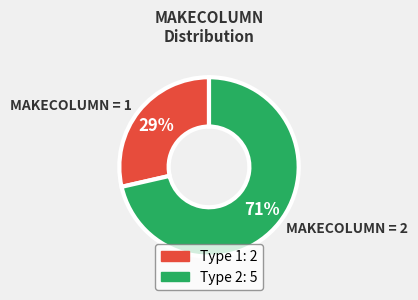

The MAKECOLUMN = 1 slice represents 35% of the pie. True or false?

False